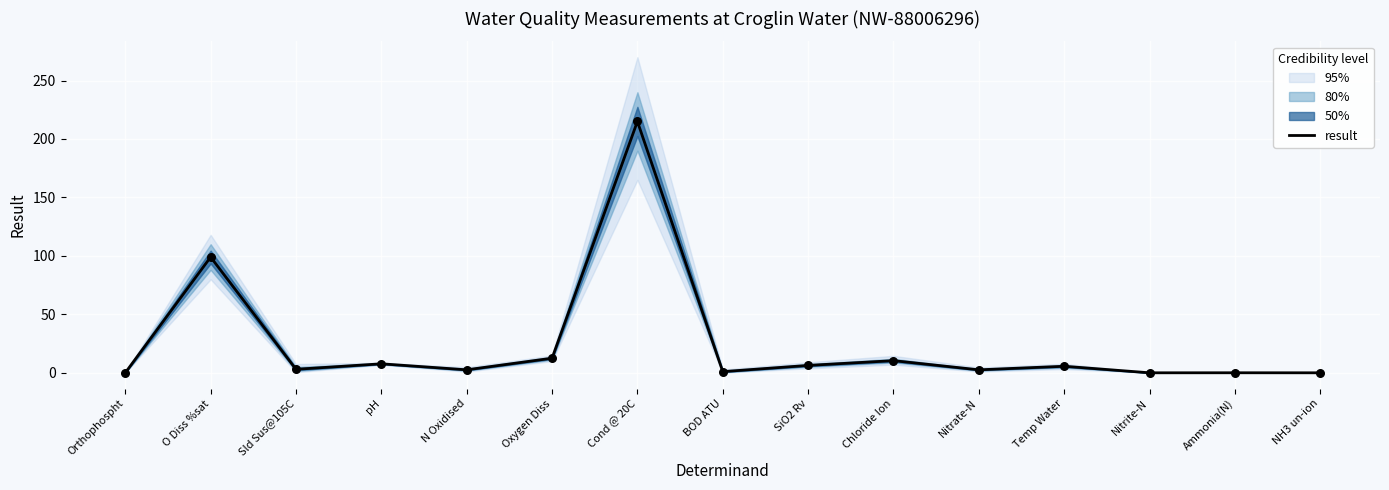

What is the change in value from O Diss %sat to Oxygen Diss?

-86.5